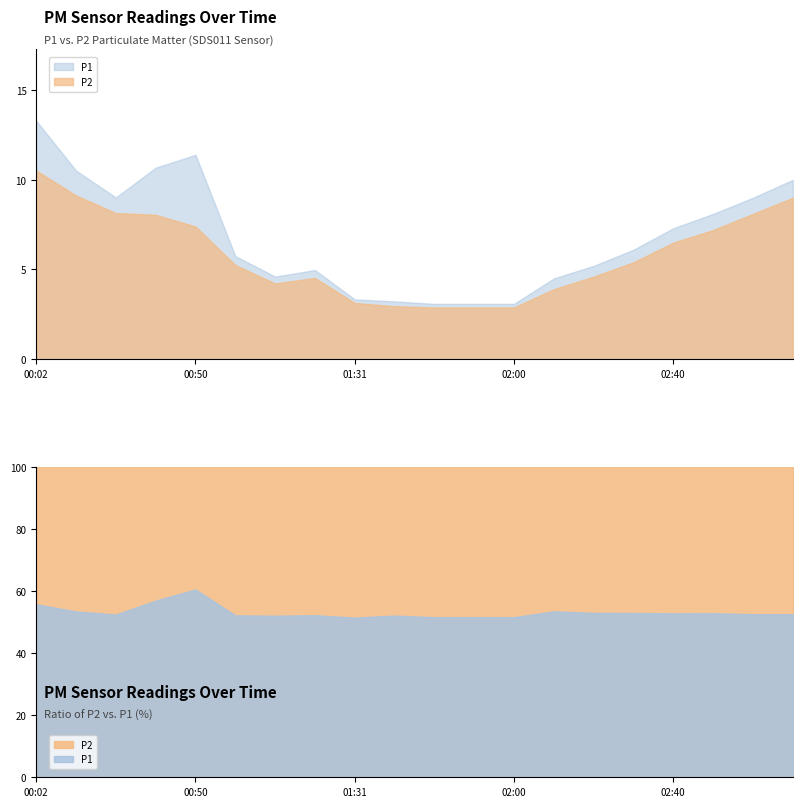

Where does the P2 series first go above 5?

00:02